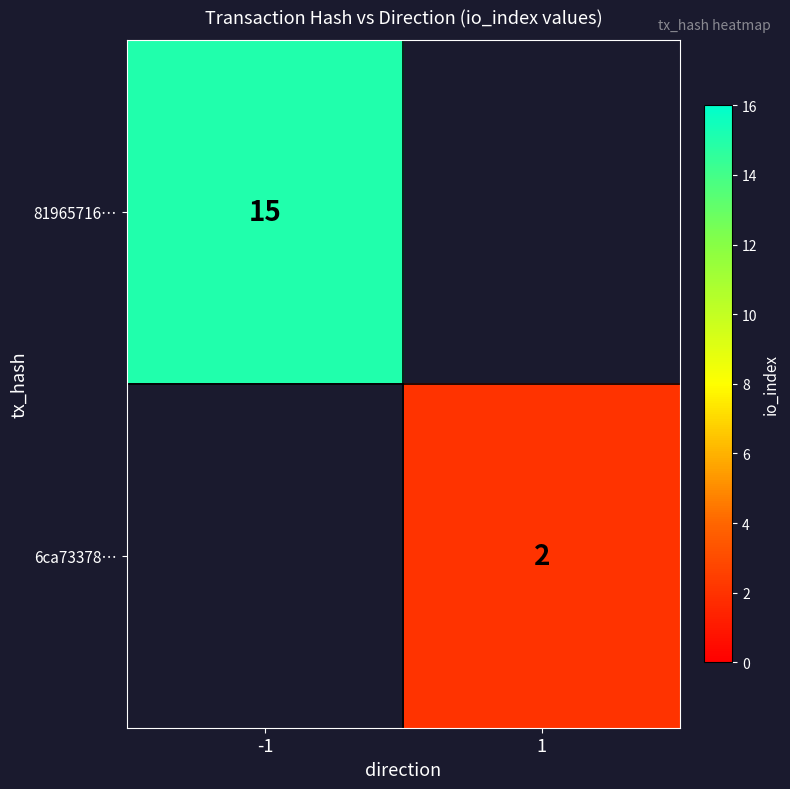

The value of 6ca73378… at 1 is 1. True or false?

False